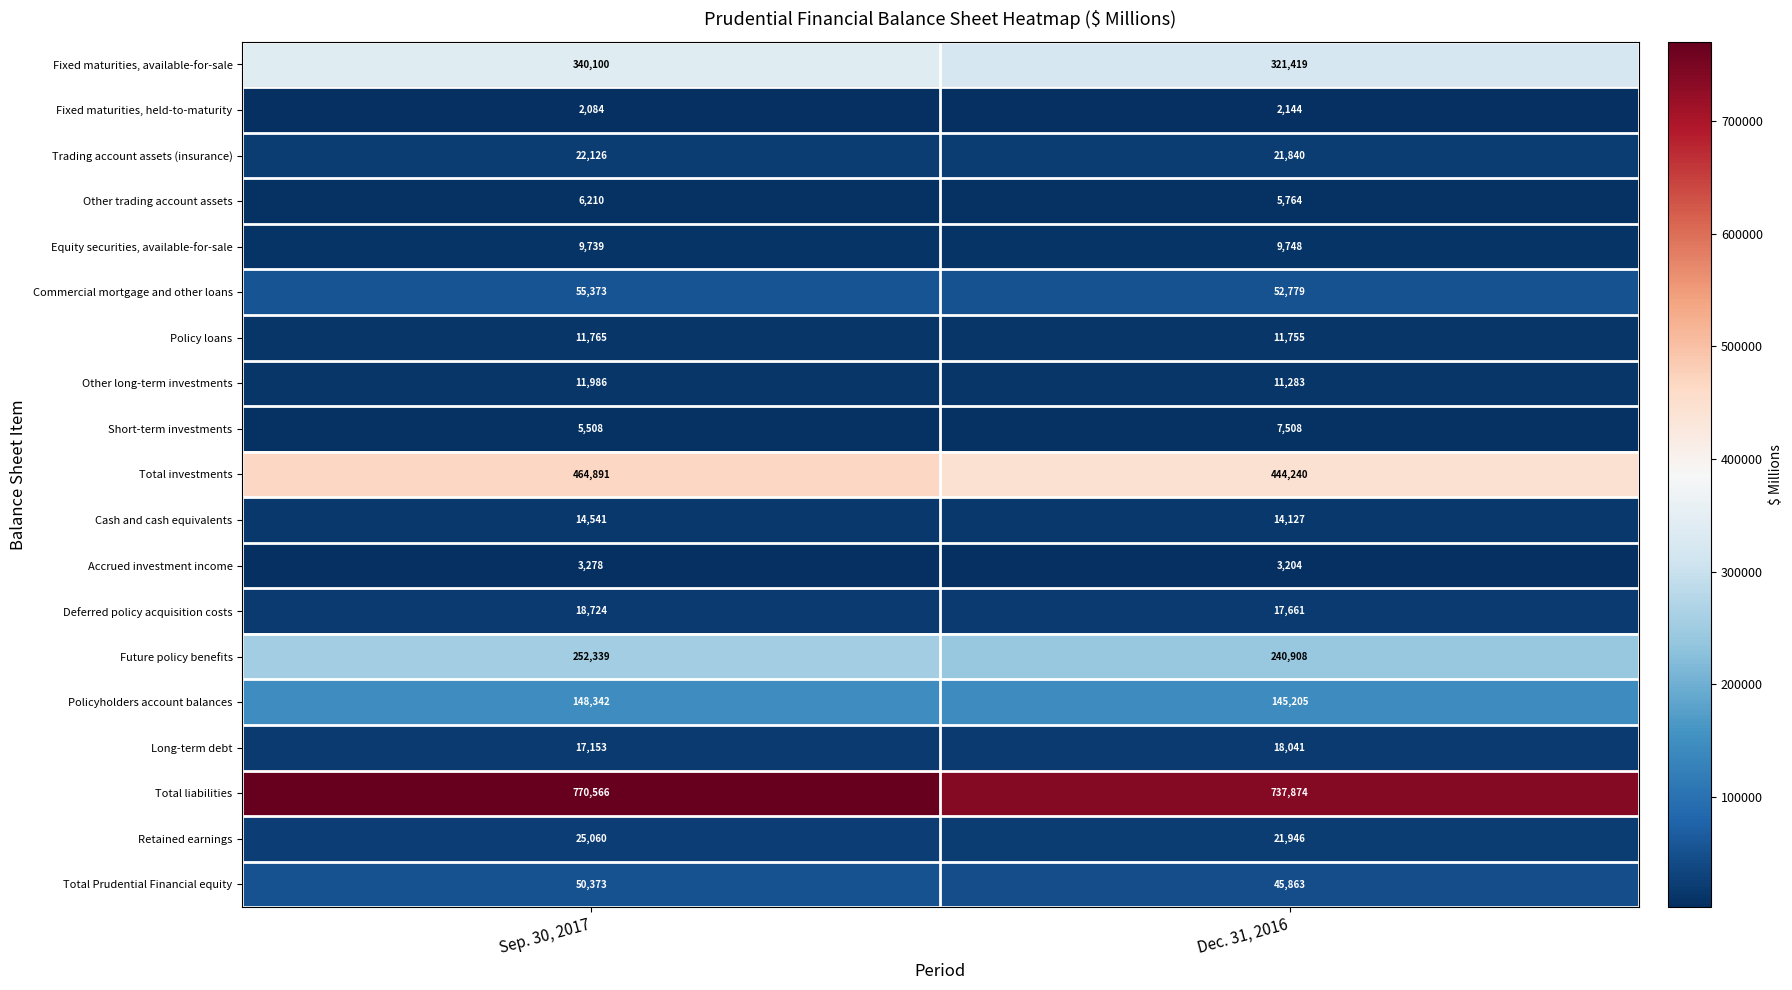

How many categories are shown in the chart?

2